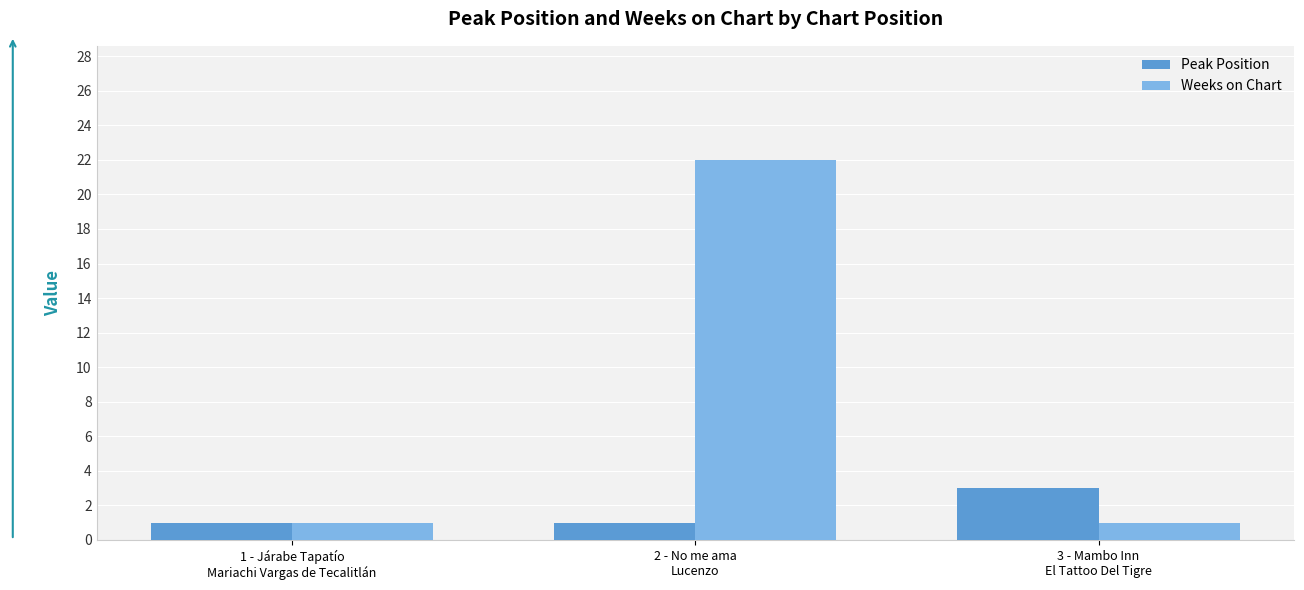

What is the sum of all Peak Position values?

5